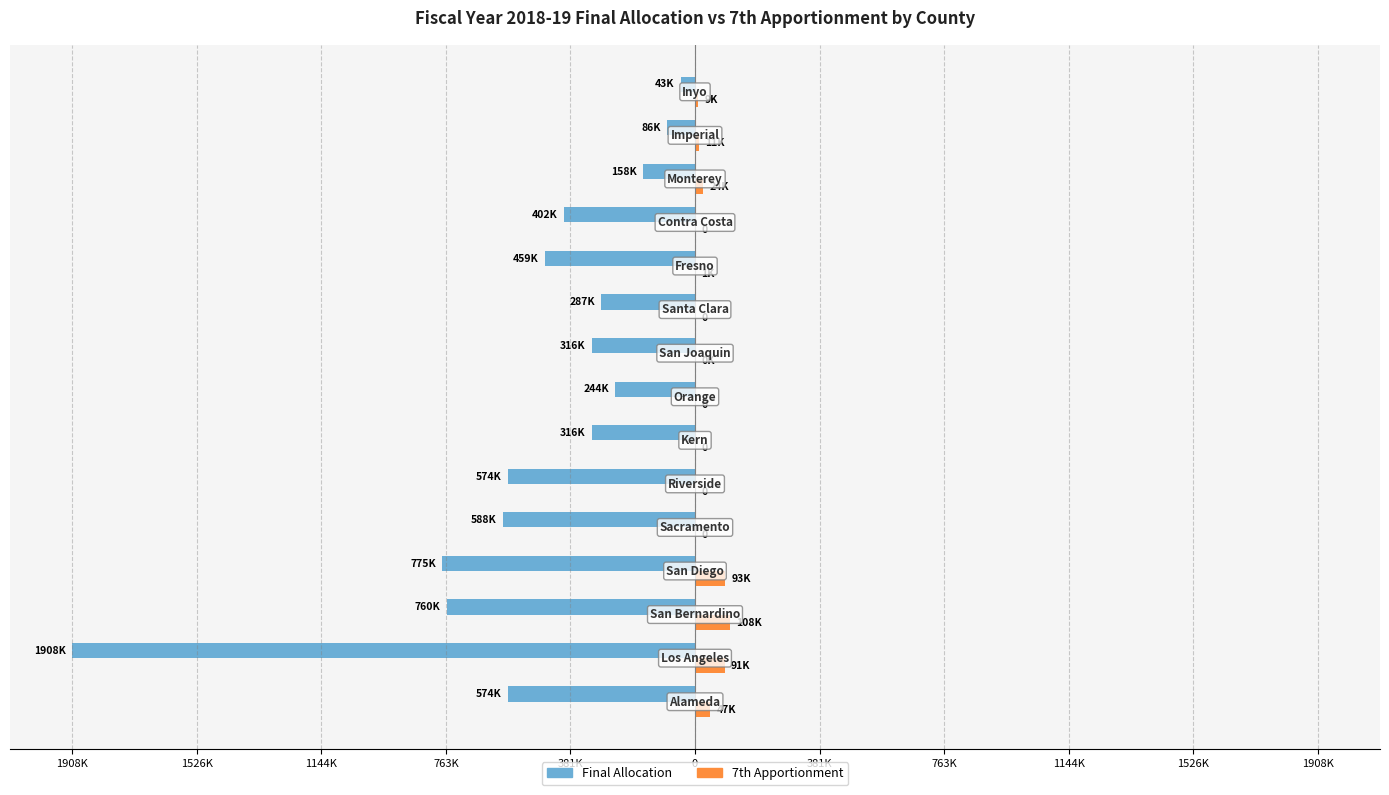

What are all the series names shown in the legend?

Final Allocation, 7th Apportionment